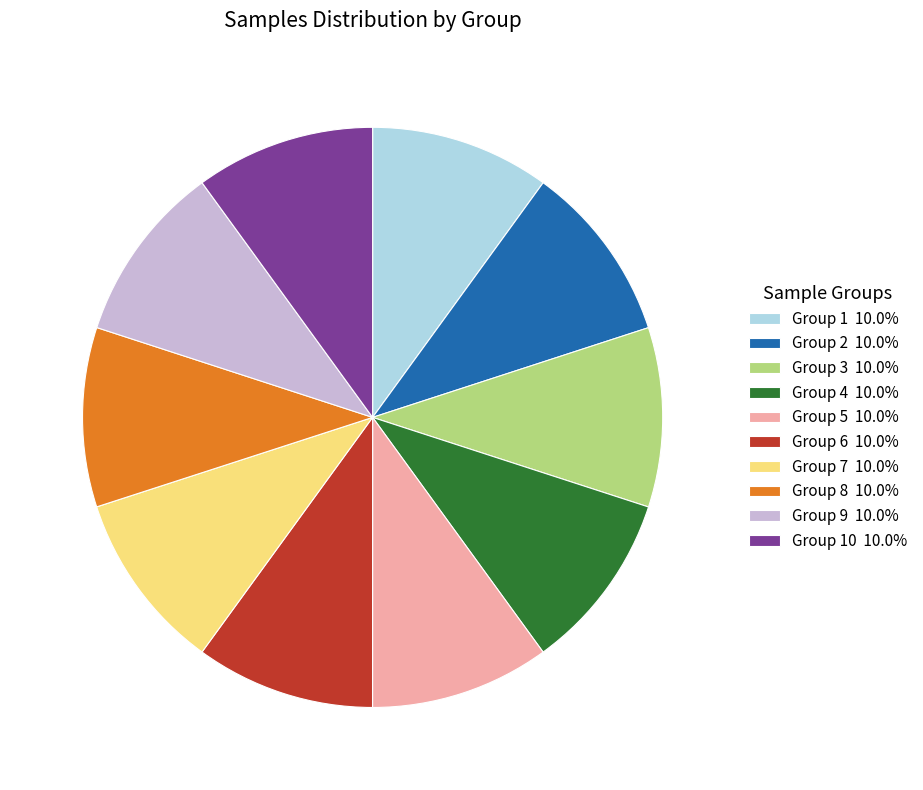

Is the sum of Group 4 10.0% and Group 1 10.0% greater than half?

No